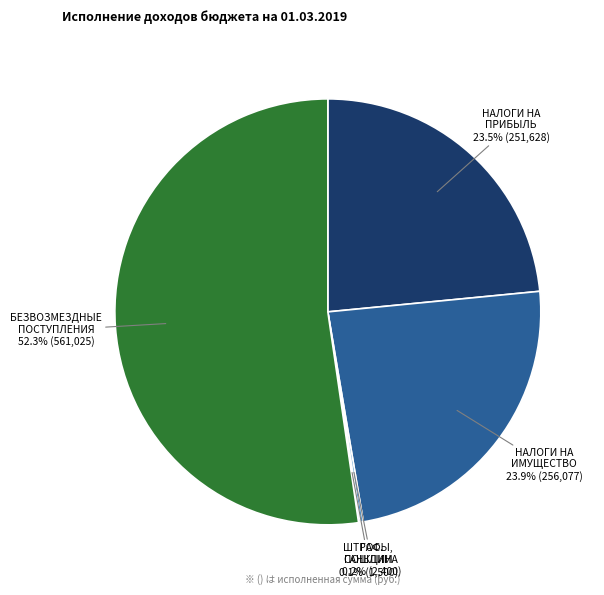

To the nearest percent, what is the average slice percentage?

20%